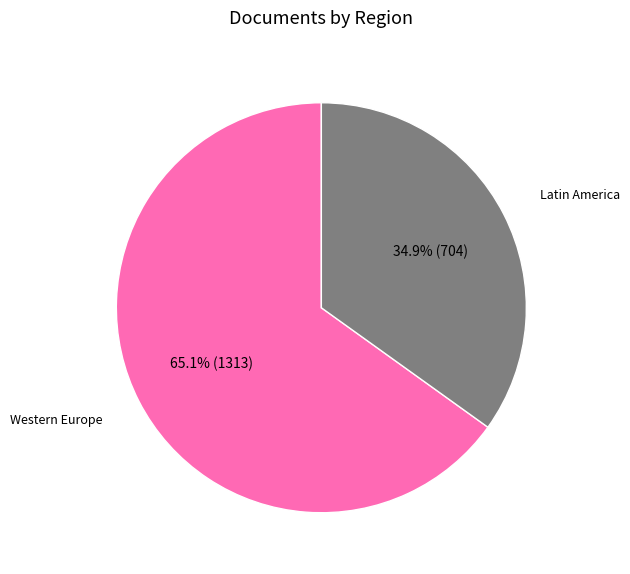

How many segments does this pie chart have?

2